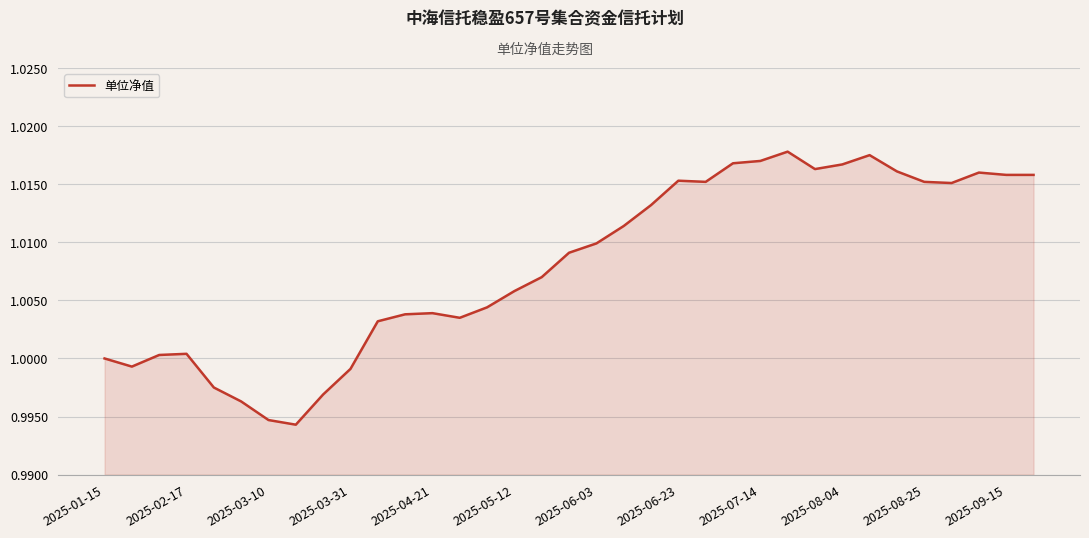

How many series are shown in this chart?

1